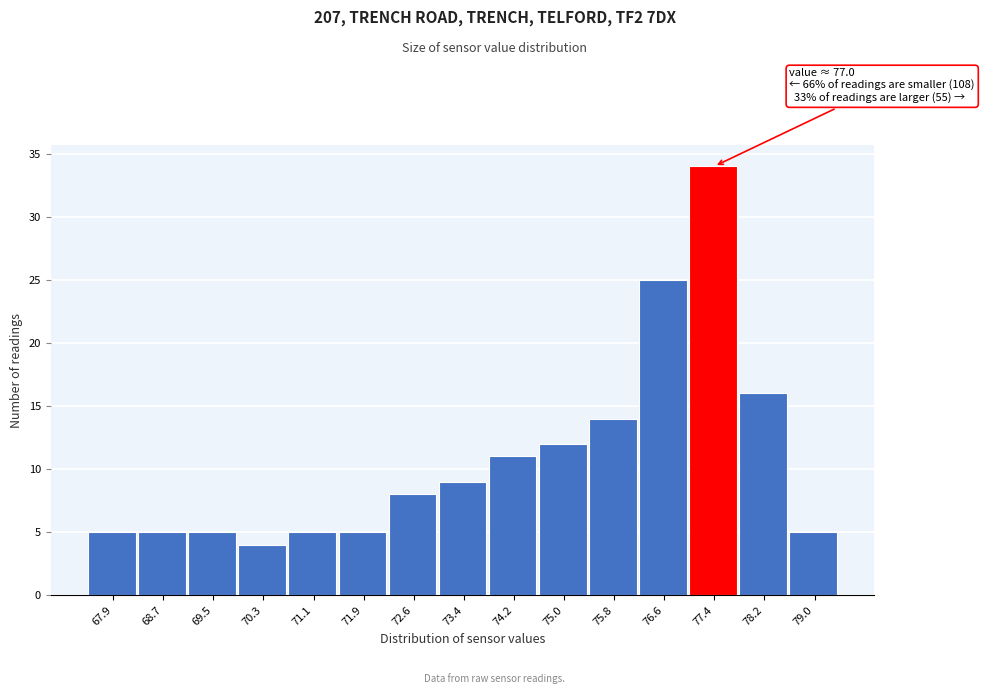

Over which range of the x-axis is the bar tallest?

77.0 to 77.8